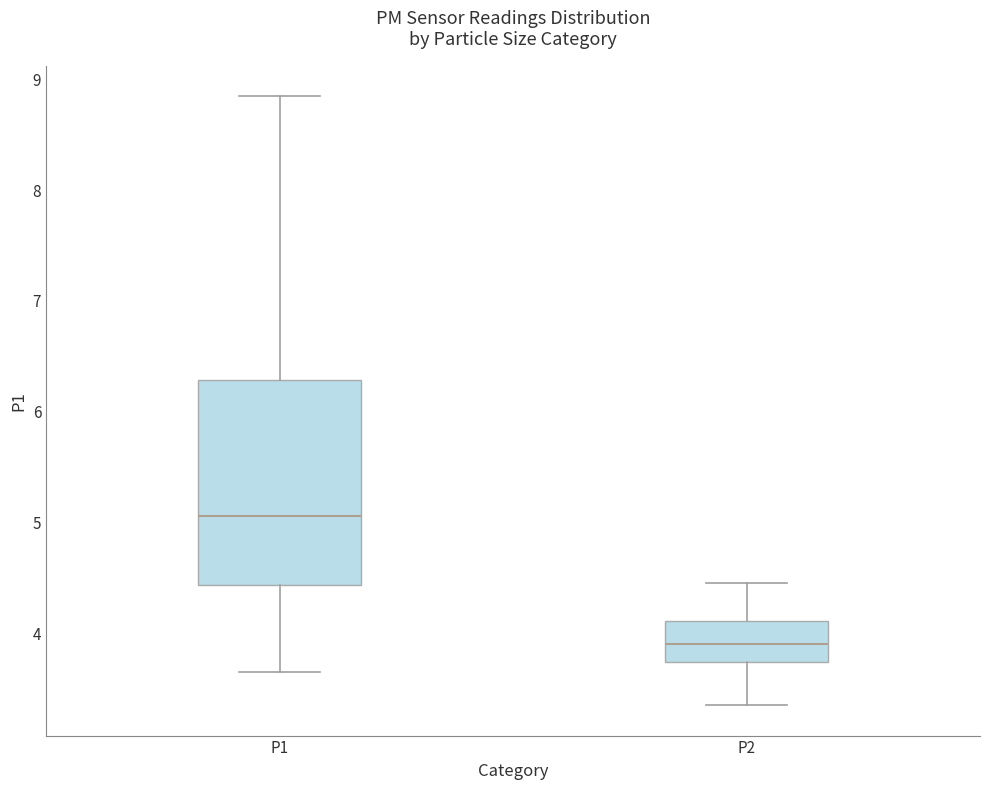

Comparing the boxes themselves (not the whiskers), which one is the tallest?

P1